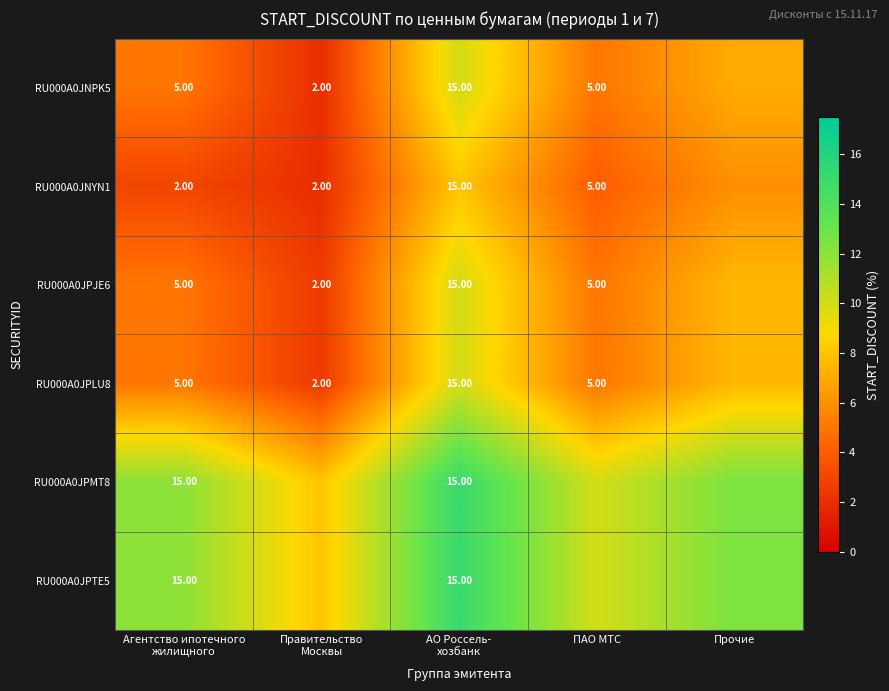

At which label does RU000A0JPJE6 reach its minimum?

Правительство Москвы